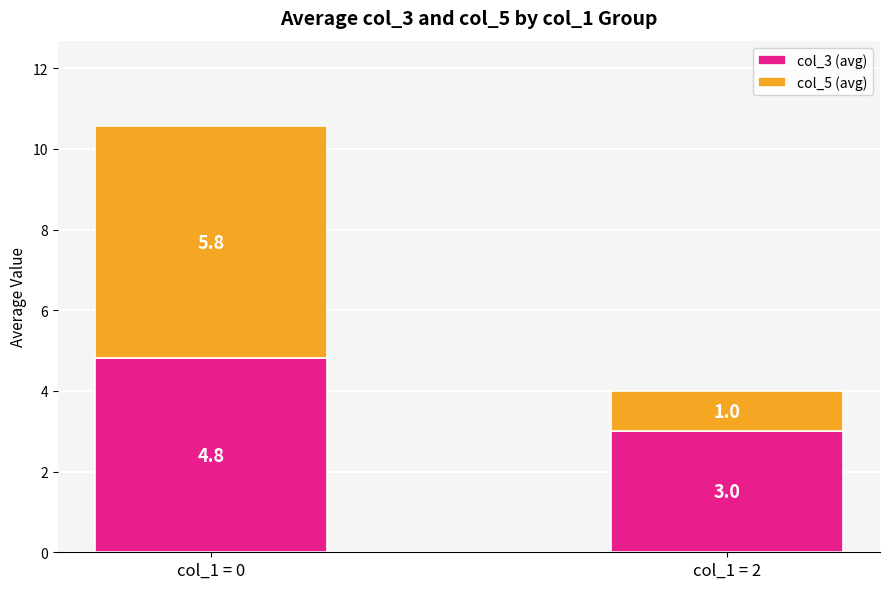

Is it true that col_3 (avg) equals 4.8 at col_1 = 0?

True